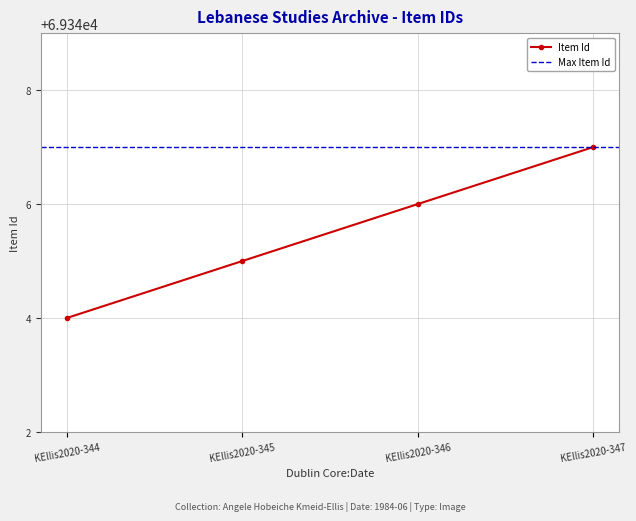

Rank the categories by Item Id value from lowest to highest.

KEllis2020-344, KEllis2020-345, KEllis2020-346, KEllis2020-347